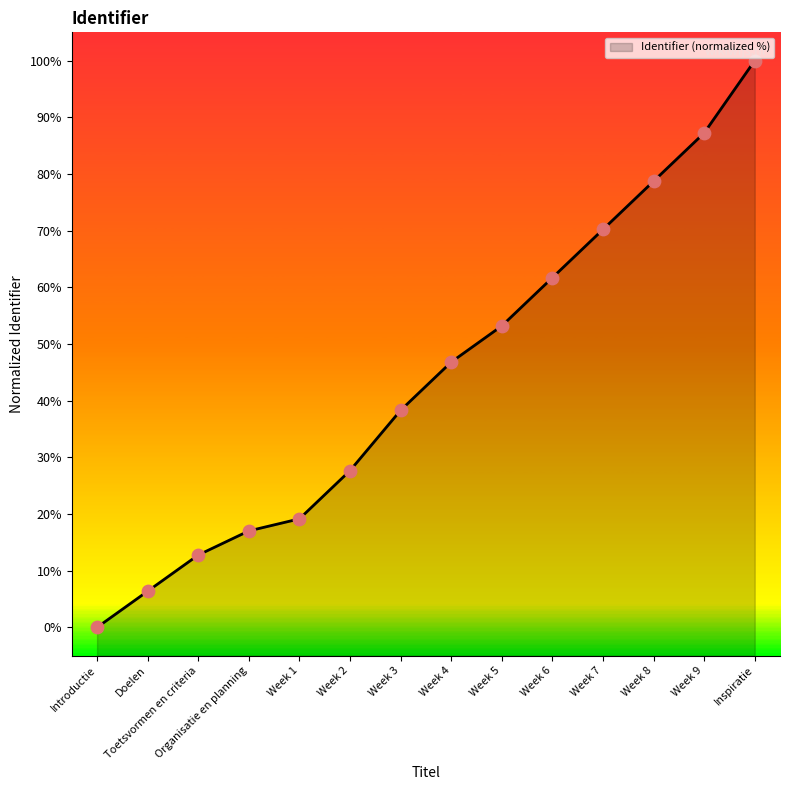

Approximately how many times larger is the value at Organisatie en planning compared to Week 3?

0.4